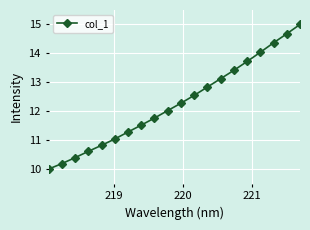

What is the value of the 19th point from the left?

14.7